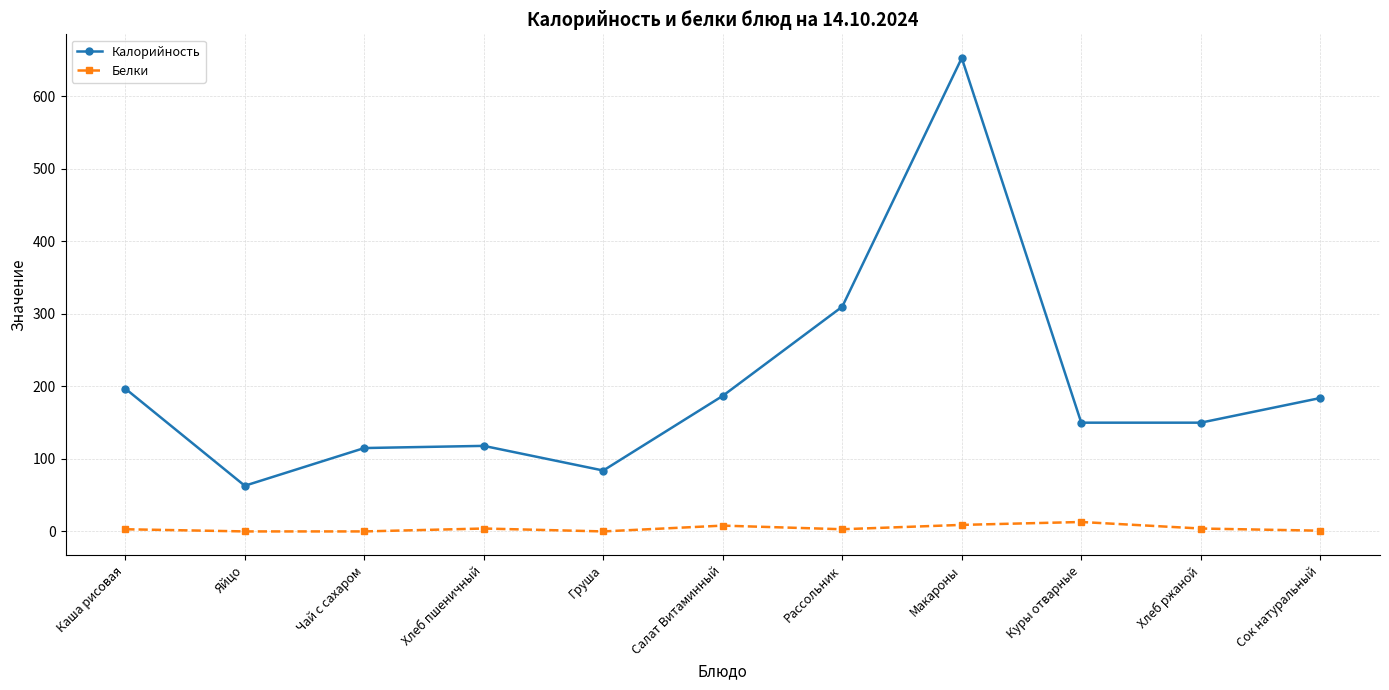

Count the number of categories in the chart.

11